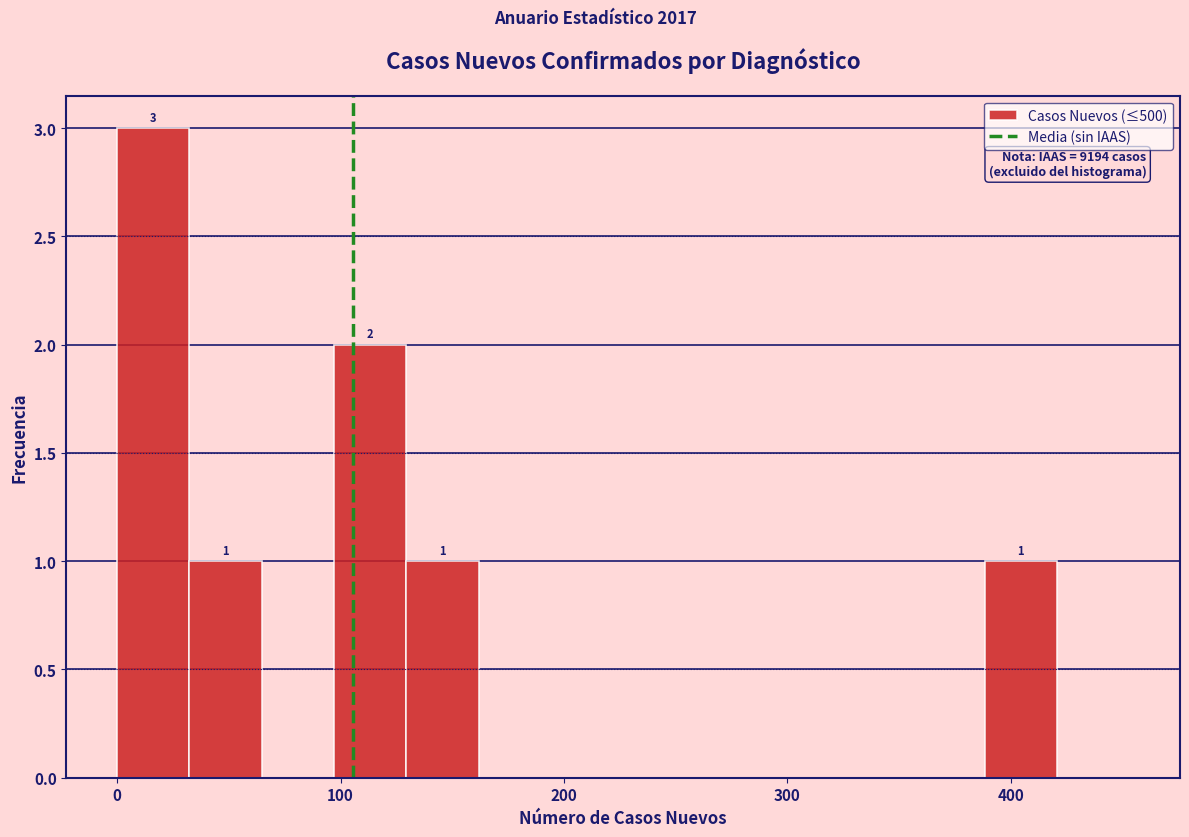

Around what value on the x-axis is the tallest bar? Give the approximate position of its centre, as read against the axis.

20